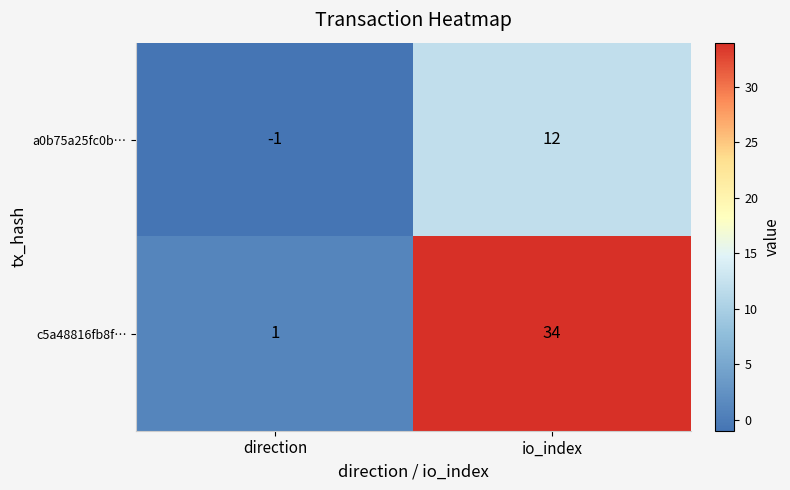

What is the greatest value displayed?

34